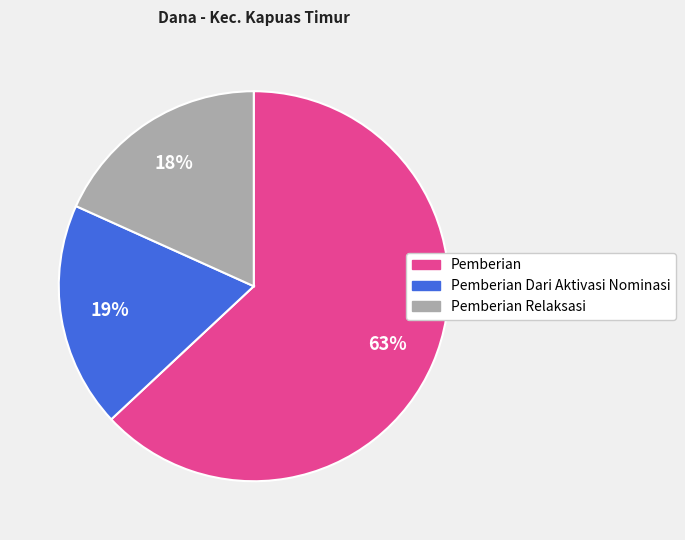

To the nearest percent, what is the average slice percentage?

33%